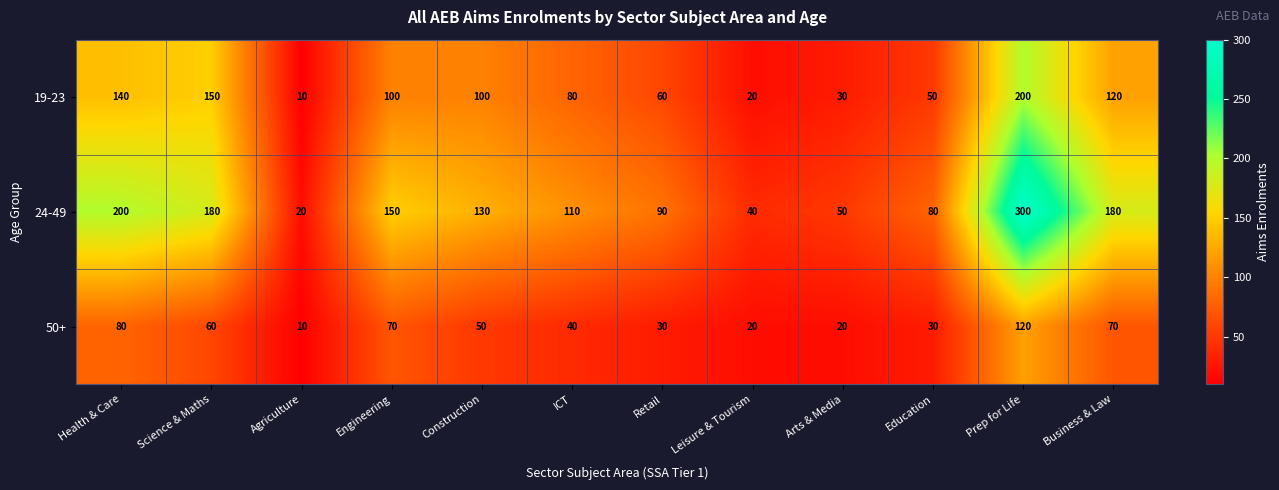

At which category is the sum across all series the highest?

Prep for Life